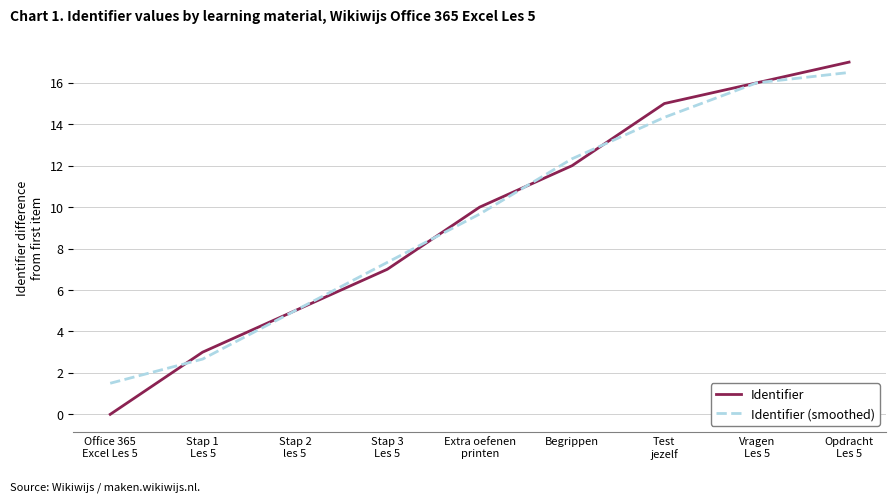

Reading right to left, what are all the values shown in this chart?

Identifier: Opdracht
Les 5=17.0	Vragen
Les 5=16.0	Test
jezelf=15.0	Begrippen=12.0	Extra oefenen
printen=10.0	Stap 3
Les 5=7.0	Stap 2
les 5=5.0	Stap 1
Les 5=3.0	Office 365
Excel Les 5=0.0
Identifier (smoothed): Opdracht
Les 5=16.5	Vragen
Les 5=16.0	Test
jezelf=14.3	Begrippen=12.3	Extra oefenen
printen=9.7	Stap 3
Les 5=7.3	Stap 2
les 5=5.0	Stap 1
Les 5=2.7	Office 365
Excel Les 5=1.5